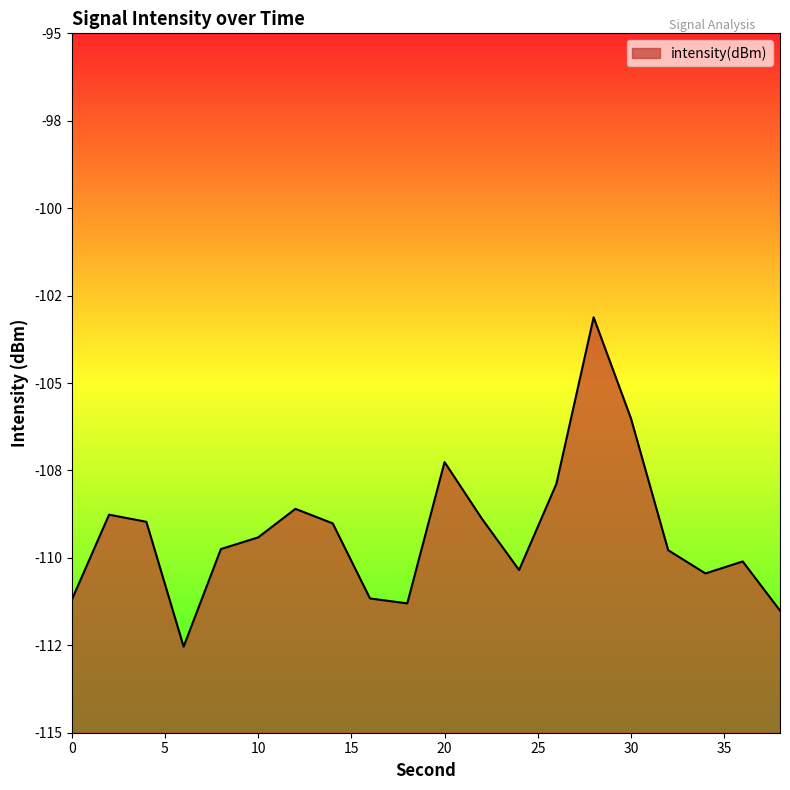

What is the change in value from 6 to 32?

+2.8